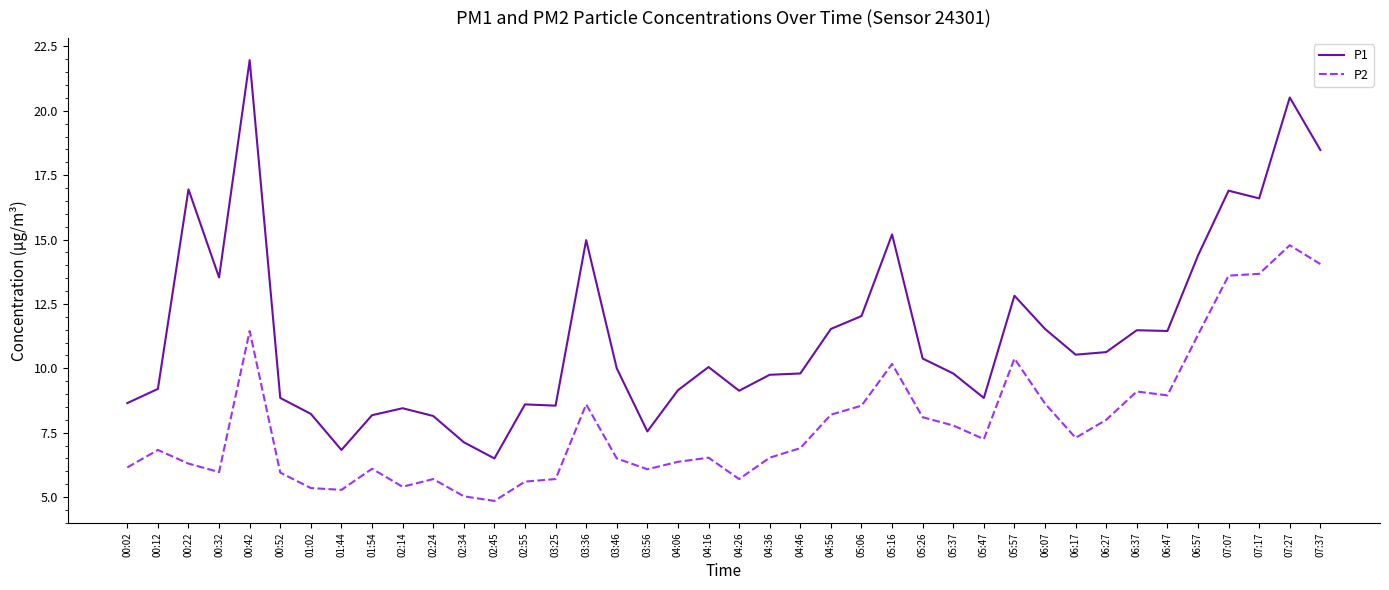

What position from the right is 01:54?

32